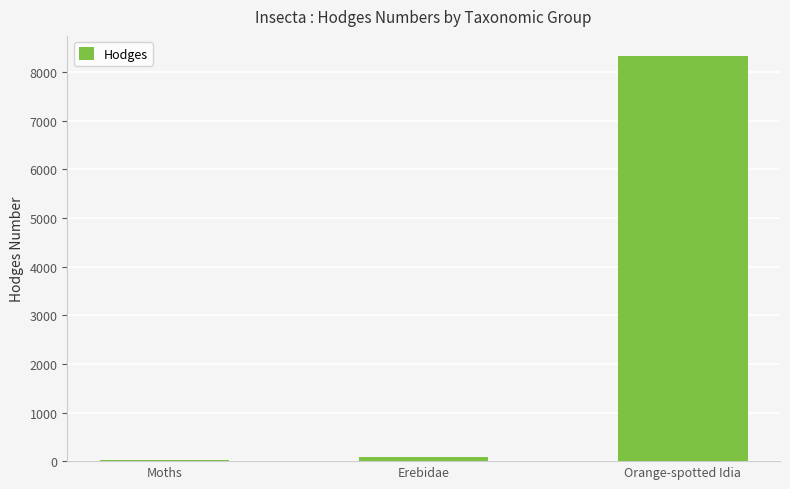

Reading right to left, transcribe all the data shown in this chart.

8329.0	93.2	29.0